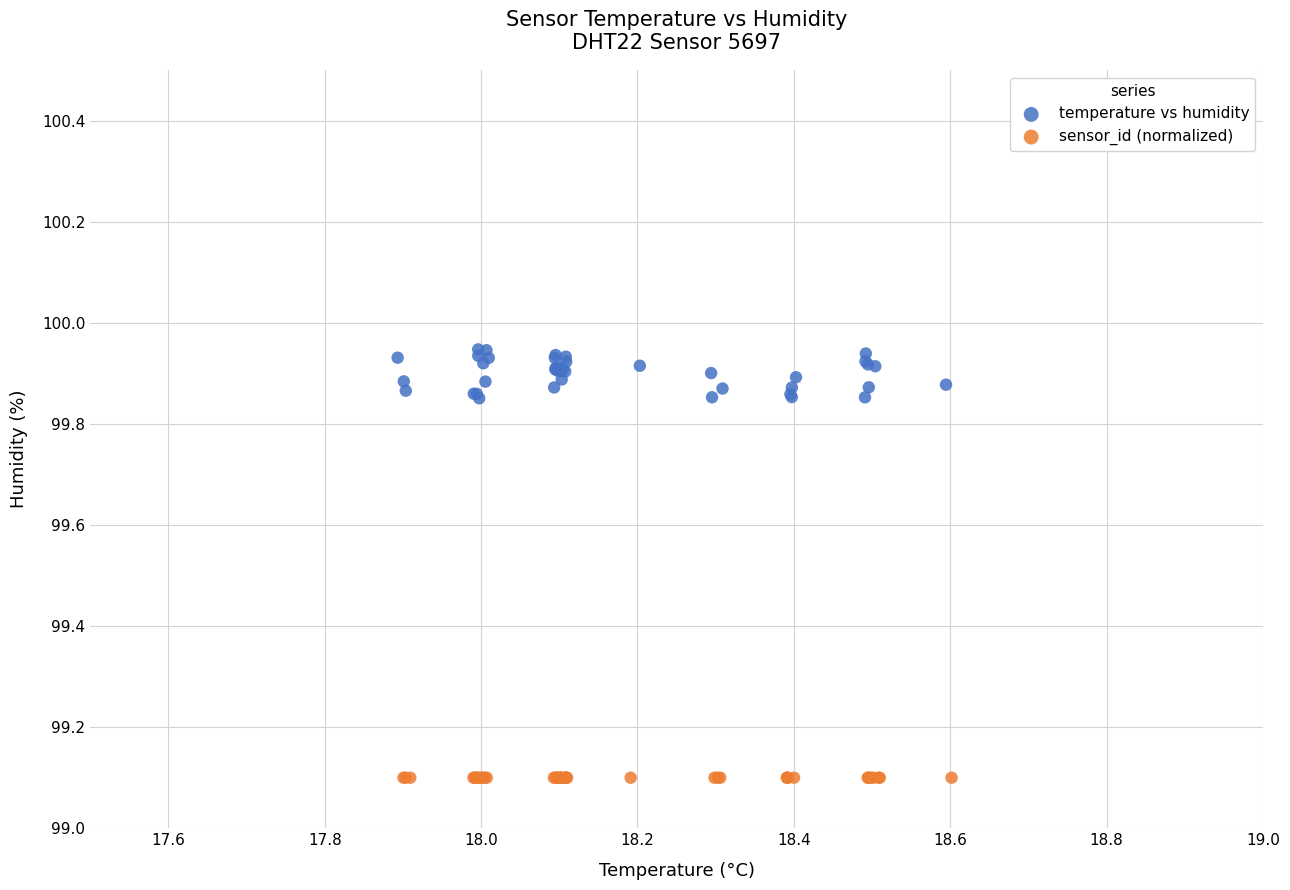

Which series reaches the minimum Y coordinate?

sensor_id (normalized)